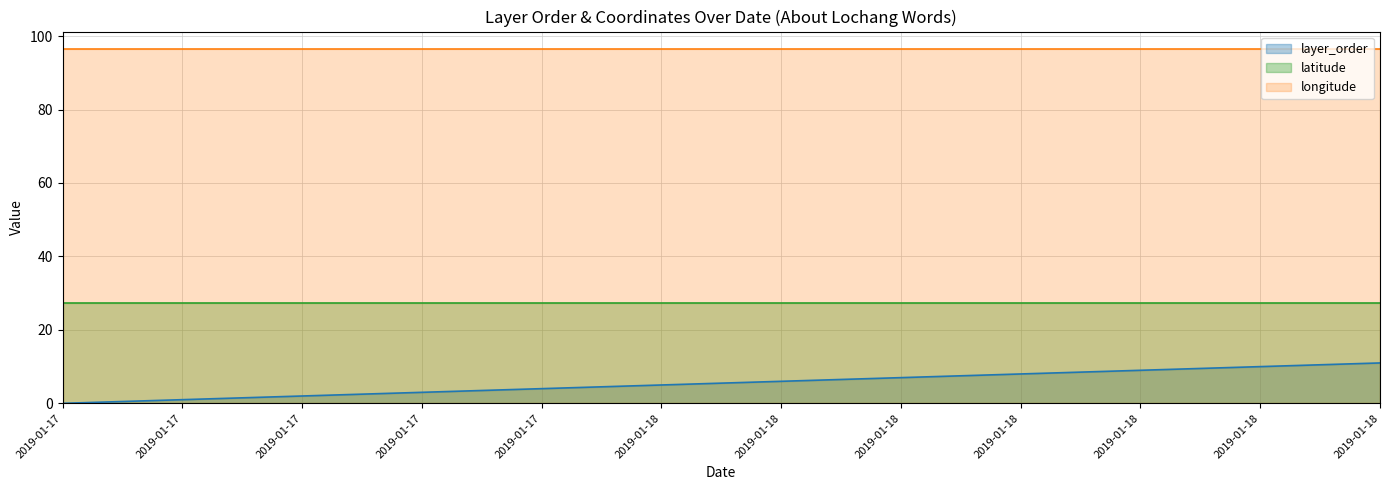

Is the value of longitude at 2019-01-18 greater than the value of latitude at 2019-01-17?

Yes